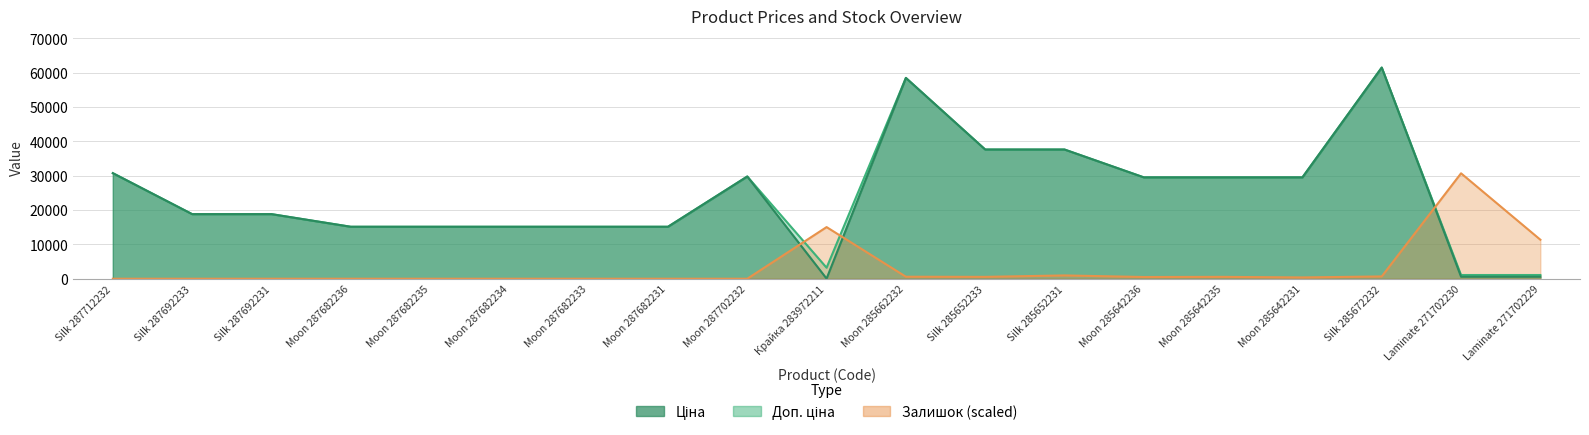

What are all the series names shown in the legend?

Ціна, Доп. ціна, Залишок